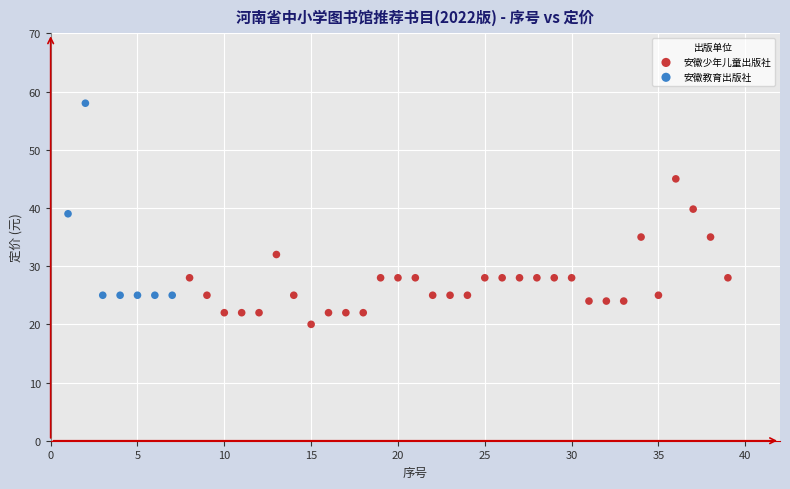

Which series reaches the maximum Y coordinate?

安徽教育出版社